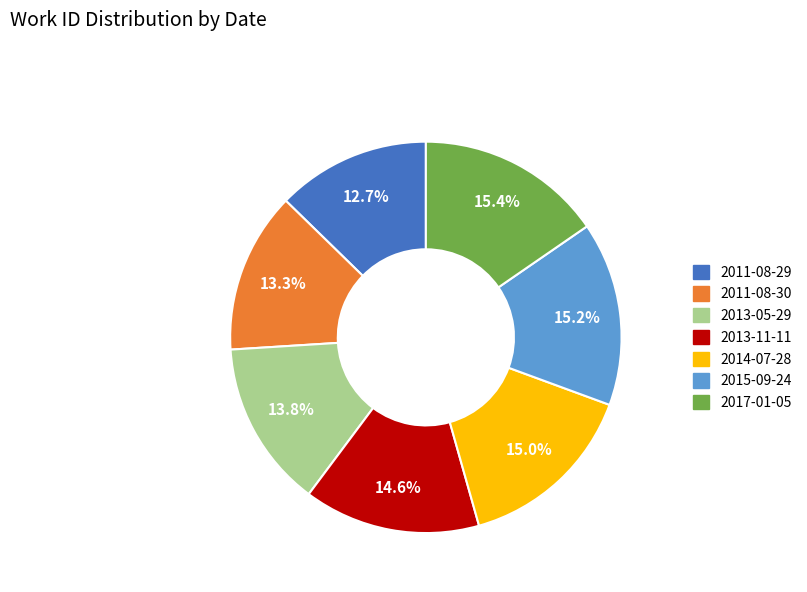

To the nearest percent, what is the combined percentage of 2011-08-30 and 2013-05-29?

27%